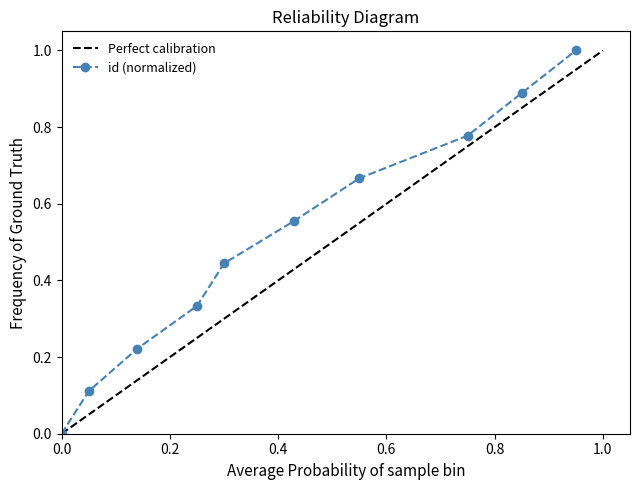

True or false: id (normalized) has more than 0 interior local peaks.

False